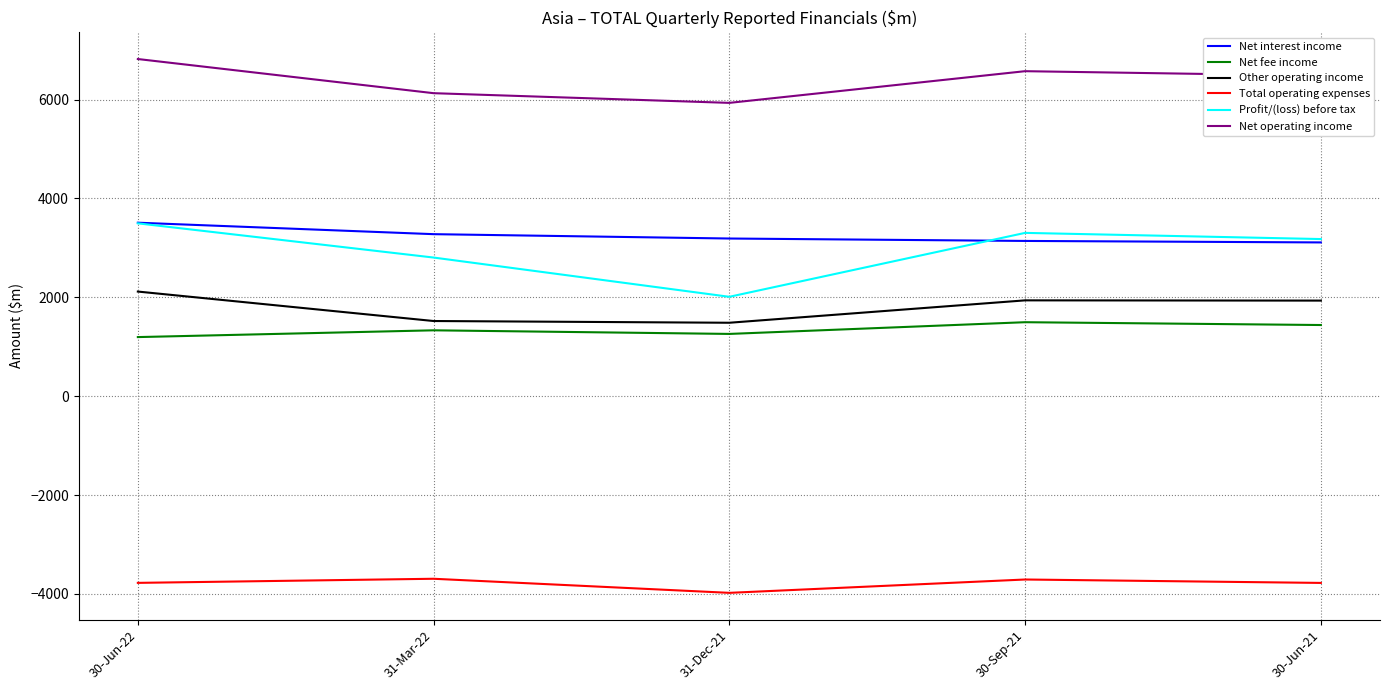

True or false: Other operating income and Profit/(loss) before tax cross at least once.

False